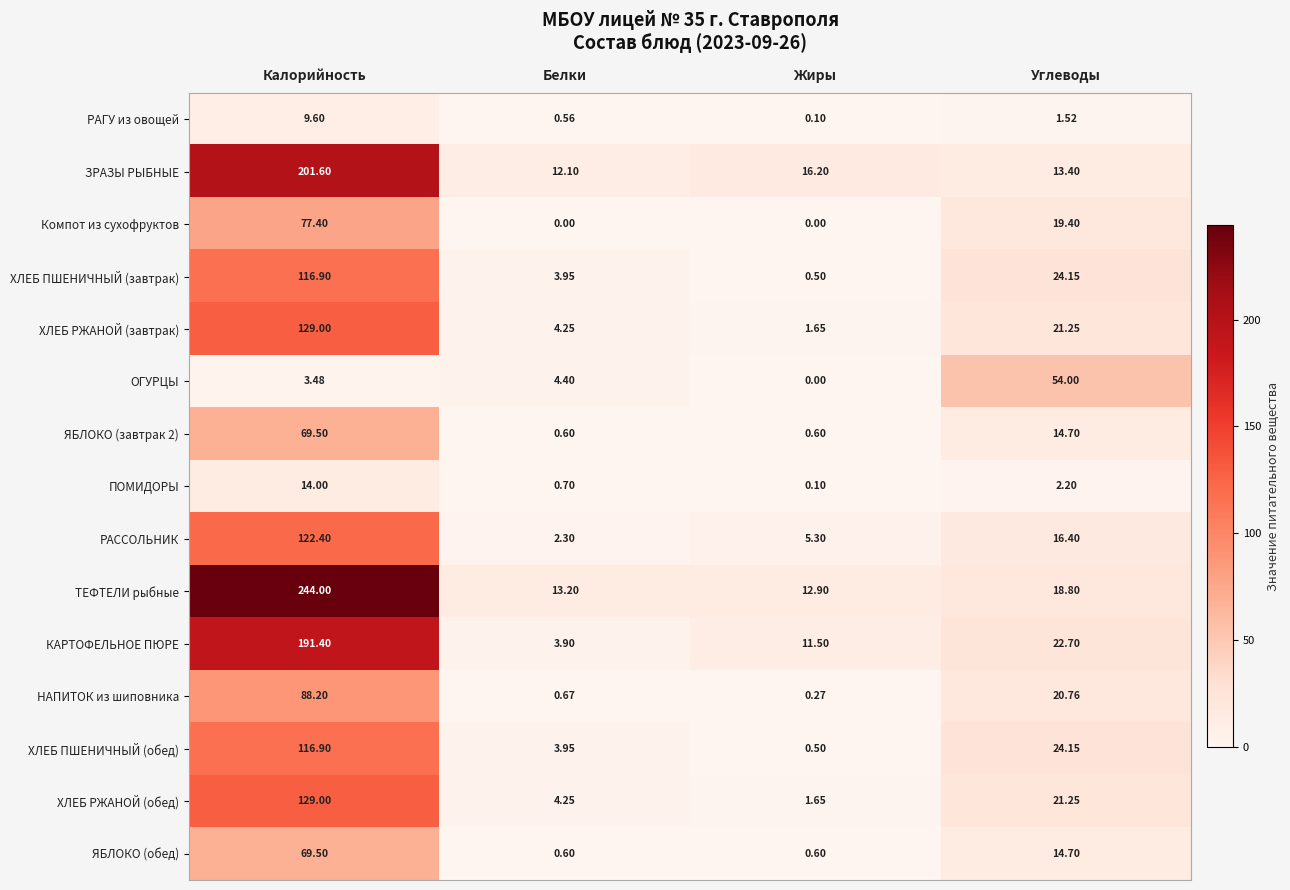

At which category is the sum across all series the highest?

Калорийность